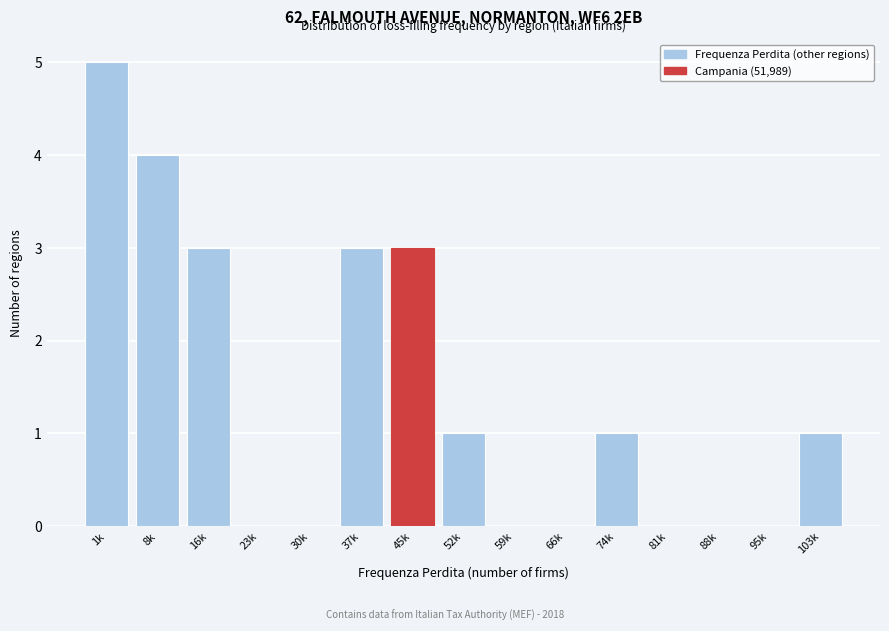

Reading left to right, list all the values displayed in this chart.

1k=5	8k=4	16k=3	23k=0	30k=0	37k=3	45k=3	52k=1	59k=0	66k=0	74k=1	81k=0	88k=0	95k=0	103k=1